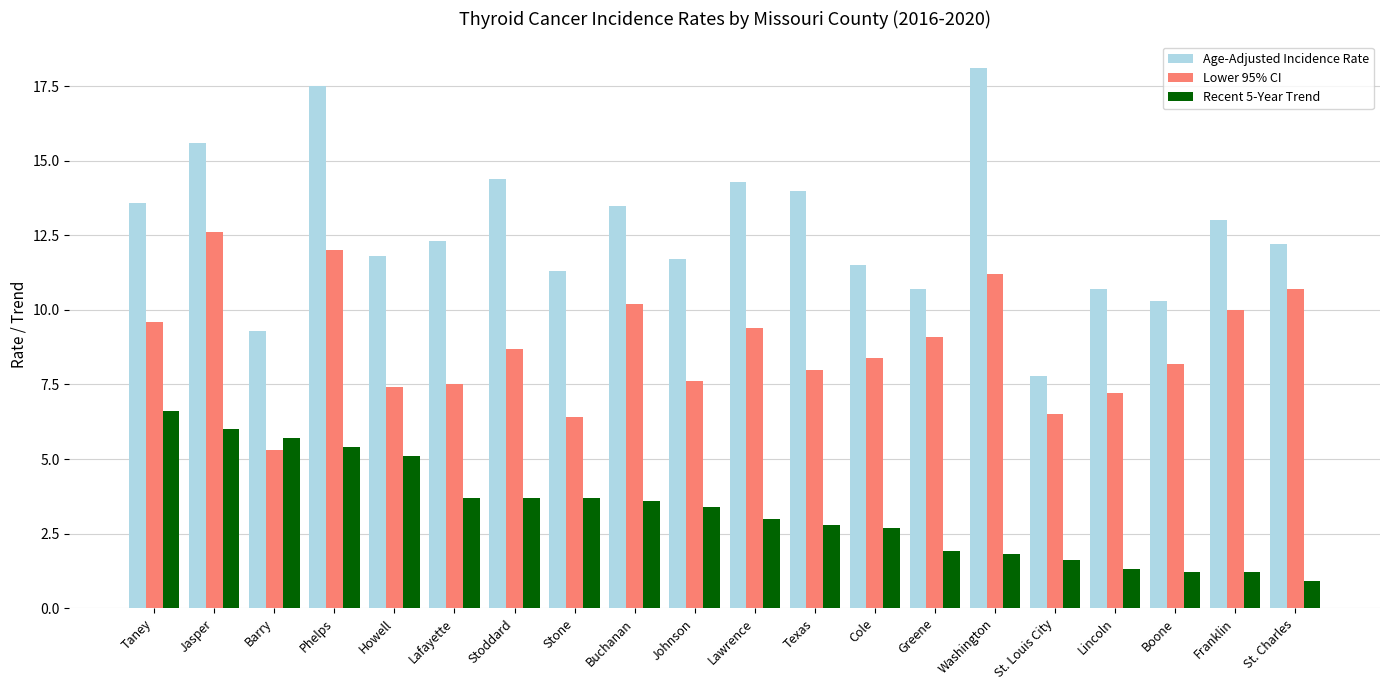

Reading right to left, transcribe all the data shown in this chart.

Age-Adjusted Incidence Rate: St. Charles=12.2	Franklin=13.0	Boone=10.3	Lincoln=10.7	St. Louis City=7.8	Washington=18.1	Greene=10.7	Cole=11.5	Texas=14.0	Lawrence=14.3	Johnson=11.7	Buchanan=13.5	Stone=11.3	Stoddard=14.4	Lafayette=12.3	Howell=11.8	Phelps=17.5	Barry=9.3	Jasper=15.6	Taney=13.6
Lower 95% CI: St. Charles=10.7	Franklin=10.0	Boone=8.2	Lincoln=7.2	St. Louis City=6.5	Washington=11.2	Greene=9.1	Cole=8.4	Texas=8.0	Lawrence=9.4	Johnson=7.6	Buchanan=10.2	Stone=6.4	Stoddard=8.7	Lafayette=7.5	Howell=7.4	Phelps=12.0	Barry=5.3	Jasper=12.6	Taney=9.6
Recent 5-Year Trend: St. Charles=0.9	Franklin=1.2	Boone=1.2	Lincoln=1.3	St. Louis City=1.6	Washington=1.8	Greene=1.9	Cole=2.7	Texas=2.8	Lawrence=3.0	Johnson=3.4	Buchanan=3.6	Stone=3.7	Stoddard=3.7	Lafayette=3.7	Howell=5.1	Phelps=5.4	Barry=5.7	Jasper=6.0	Taney=6.6